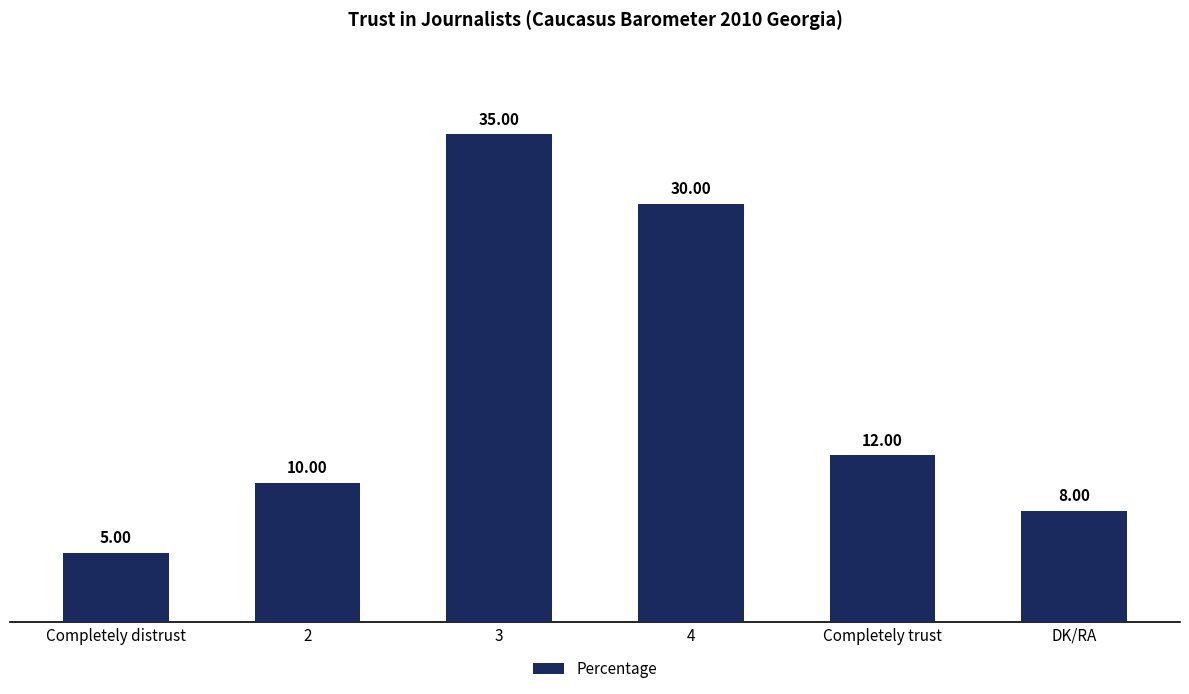

Count the number of data series in this chart.

1